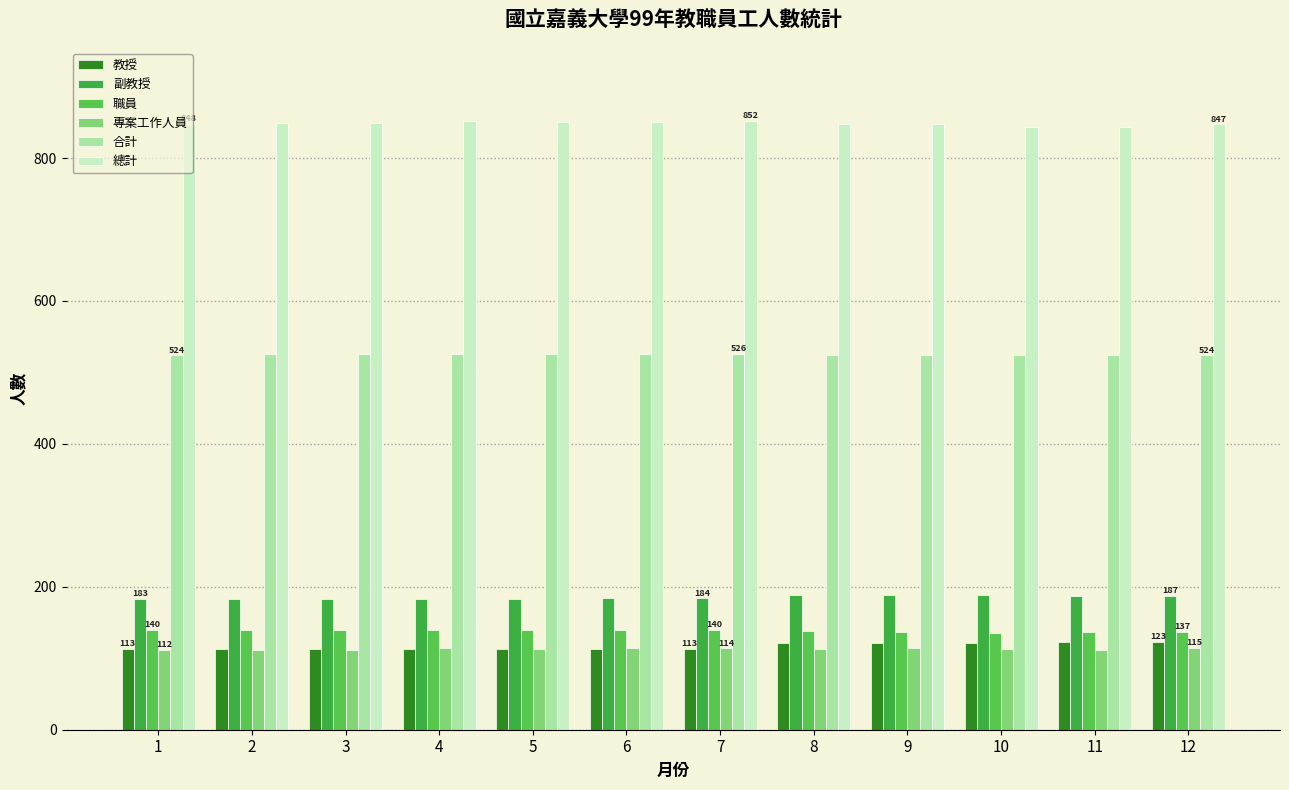

What is the maximum value for 職員?

140